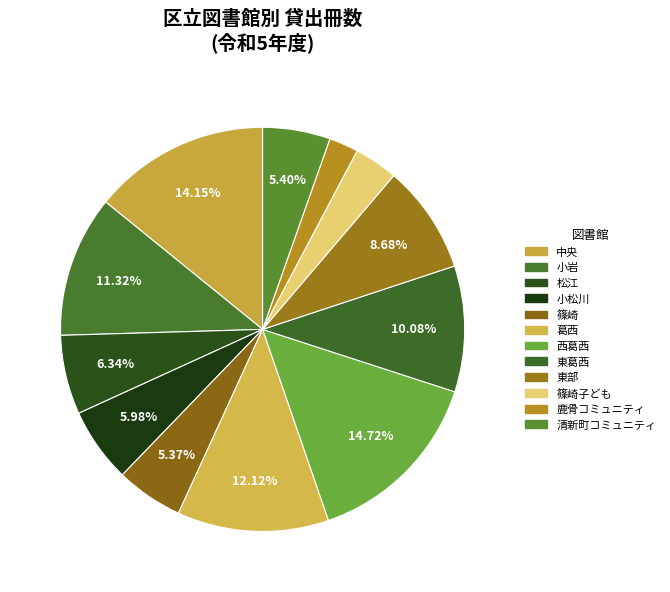

Count the number of slices in the pie.

12